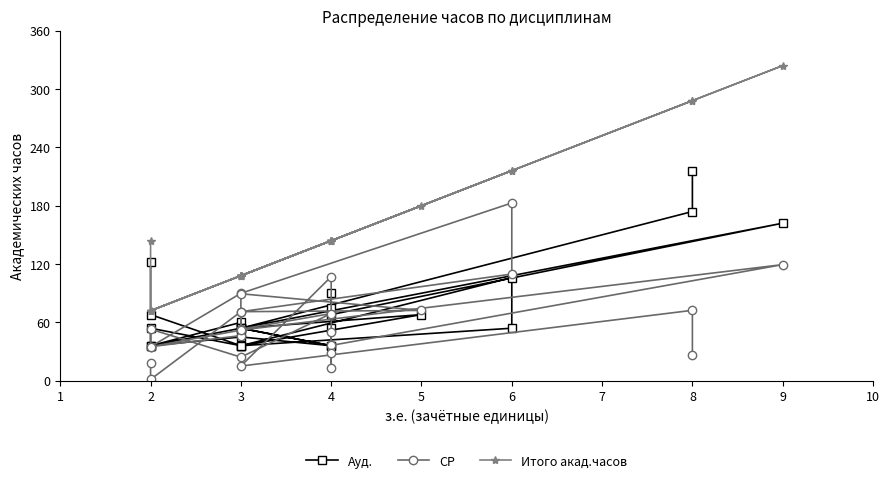

Reading right to left, what are all the values shown in this chart?

Ауд.: 216.0	174.0	54.0	36.0	90.0	75.0	54.0	68.0	162.0	54.0	36.0	60.0	54.0	68.0	36.0	54.0	36.0	45.0	36.0	54.0	36.0	54.0	106.0	36.0	68.0	122.0
СР: 26.6	72.4	15.1	107.0	13.3	28.8	50.2	36.3	119.4	52.1	35.0	46.4	71.0	72.3	89.5	53.0	69.1	24.2	53.0	35.0	89.9	182.8	109.7	71.0	1.4	18.4
Итого акад.часов: 288.0	288.0	108.0	144.0	144.0	144.0	144.0	144.0	324.0	108.0	72.0	108.0	108.0	180.0	108.0	108.0	144.0	108.0	72.0	72.0	108.0	216.0	216.0	108.0	72.0	144.0